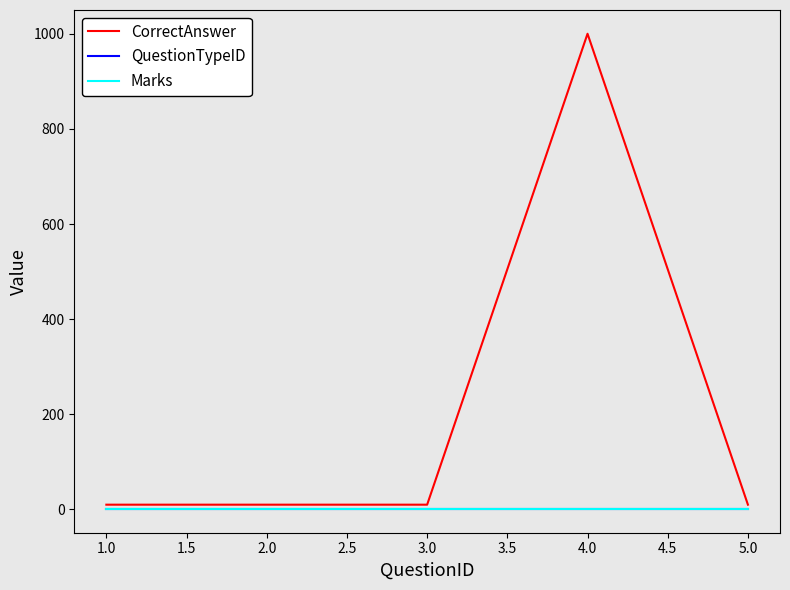

True or false: QuestionTypeID has more than 1 points higher than both neighbors.

False